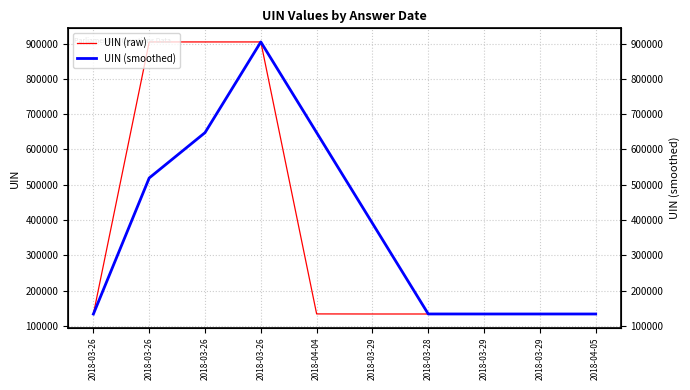

Which series changed the most between 2018-03-29 and 2018-03-28?

UIN (smoothed)